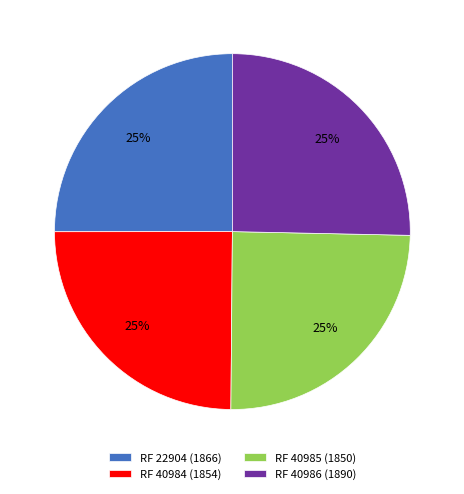

To the nearest percent, what is the average slice percentage?

25%